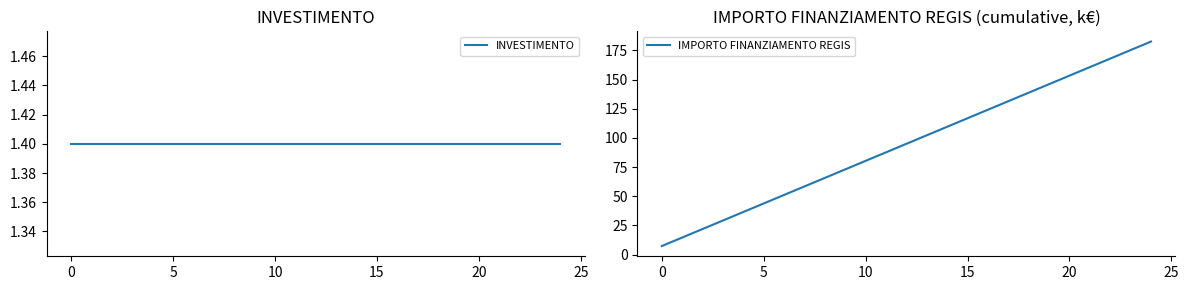

Count the number of data series in this chart.

2